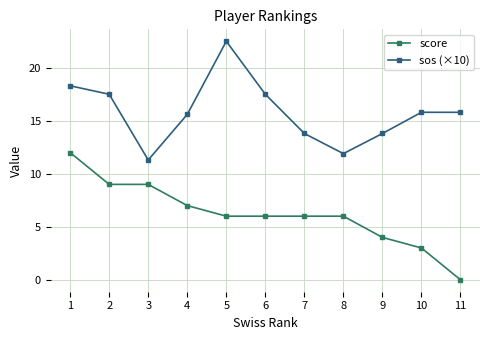

At which category is the sum across all series the highest?

1